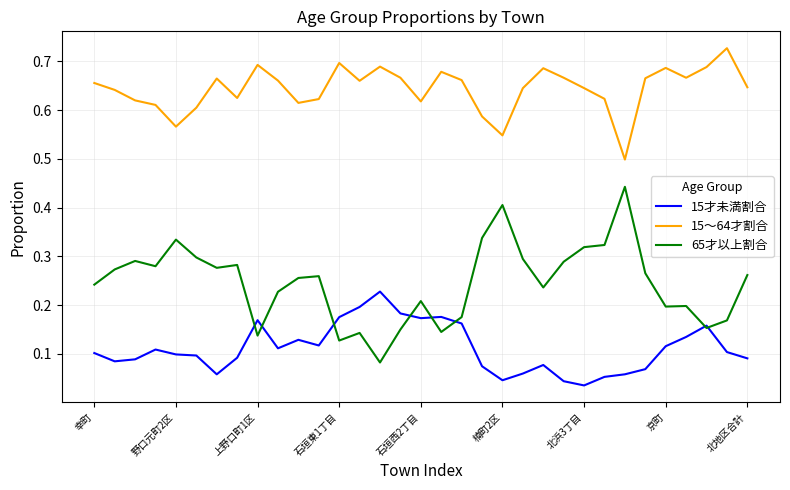

True or false: 15才未満割合 and 15～64才割合 intersect in this chart.

False